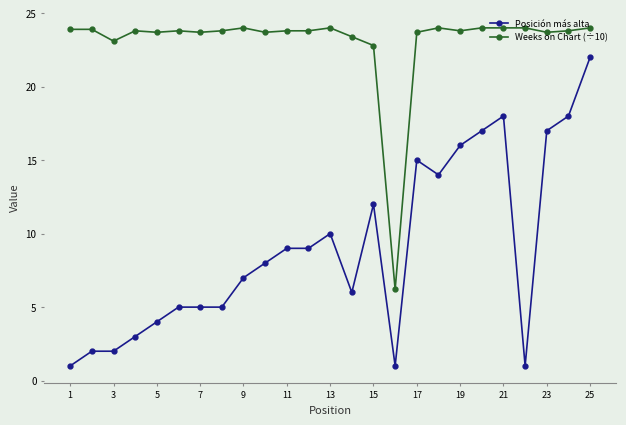

What are all the series names shown in the legend?

Posición más alta, Weeks on Chart (÷10)